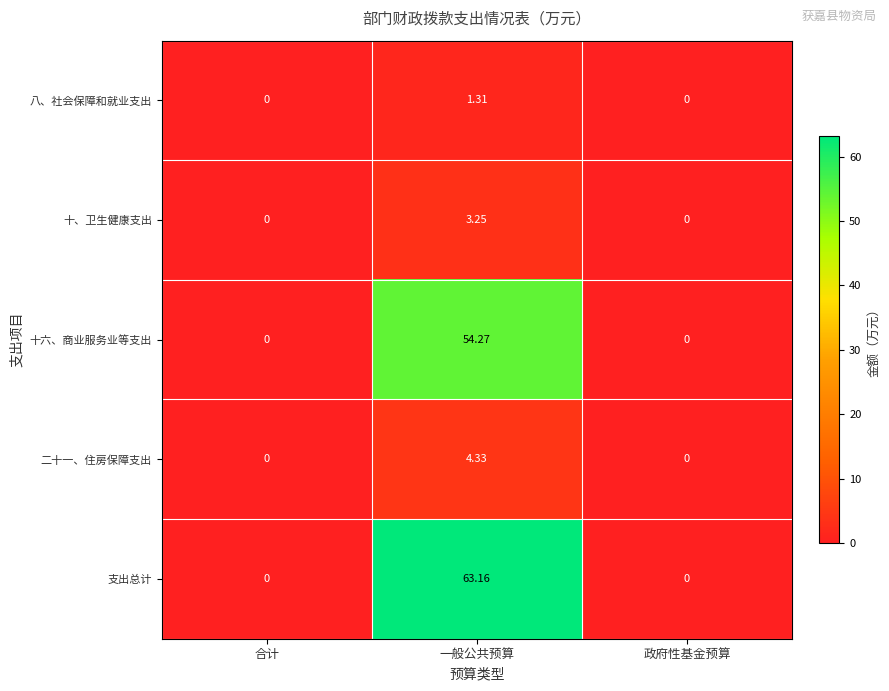

At which category is the sum across all series the highest?

一般公共预算